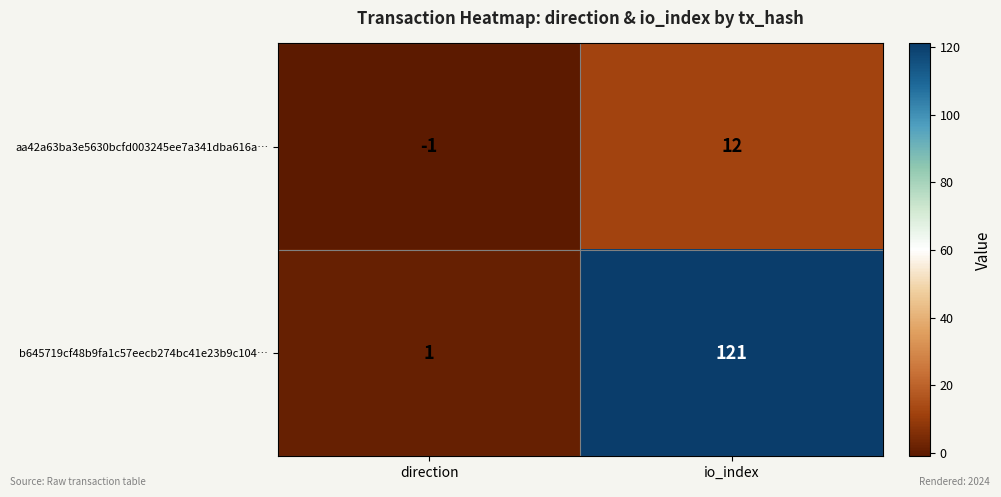

Which category has the lowest value across all series?

direction